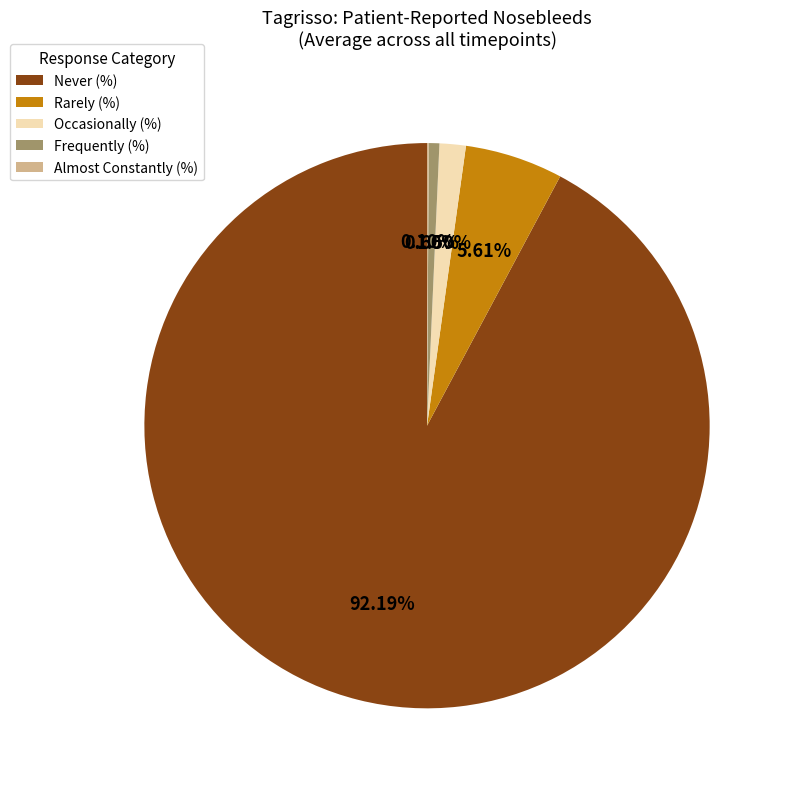

What is the majority slice?

Never (%)